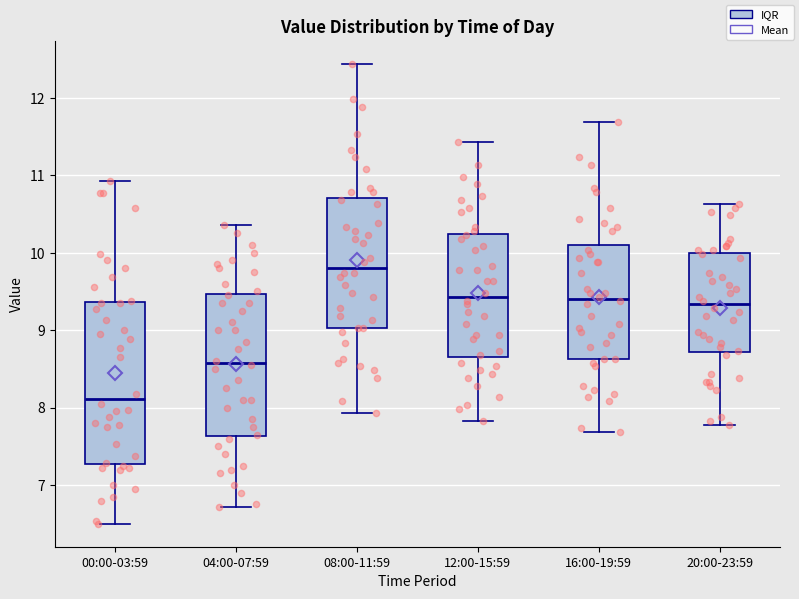

Reading left to right, read every box against the y-axis: the position of its median line, the range the box covers, and the ends of its whiskers. The values are not printed on the chart, so give them approximately, as read against the axis.

00:00-03:59: median 8.1, box 7.3 to 9.4, whiskers 6.5 to 10.9
04:00-07:59: median 8.6, box 7.6 to 9.5, whiskers 6.7 to 10.4
08:00-11:59: median 9.8, box 9.0 to 10.7, whiskers 7.9 to 12.4
12:00-15:59: median 9.4, box 8.7 to 10.2, whiskers 7.8 to 11.4
16:00-19:59: median 9.4, box 8.6 to 10.1, whiskers 7.7 to 11.7
20:00-23:59: median 9.3, box 8.7 to 10.0, whiskers 7.8 to 10.6